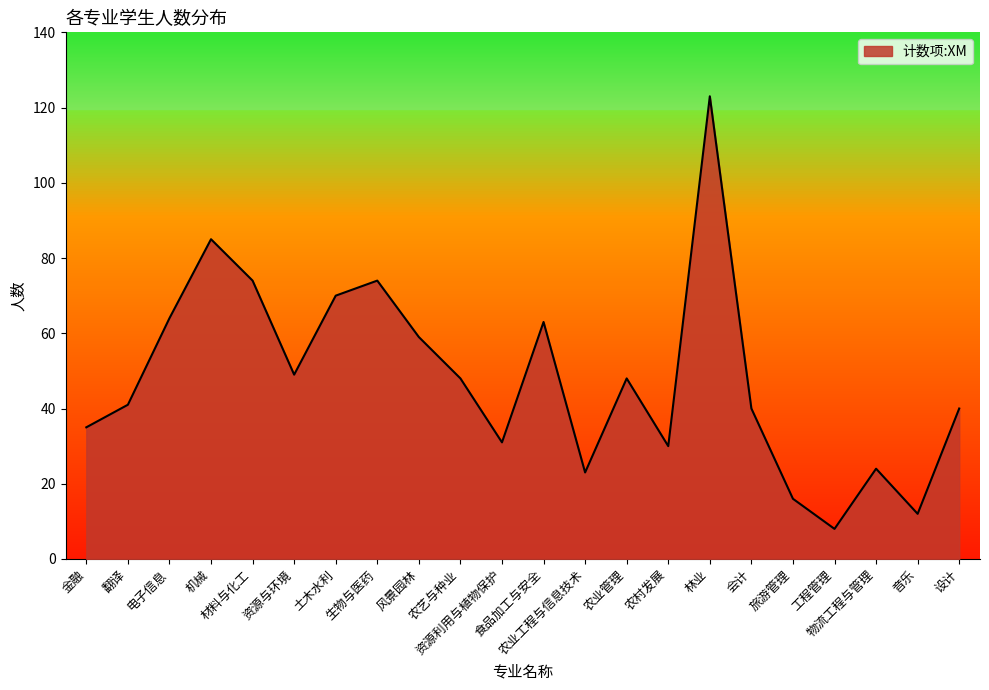

What is the ratio of the value at 金融 to the value at 农业工程与信息技术?

1.5